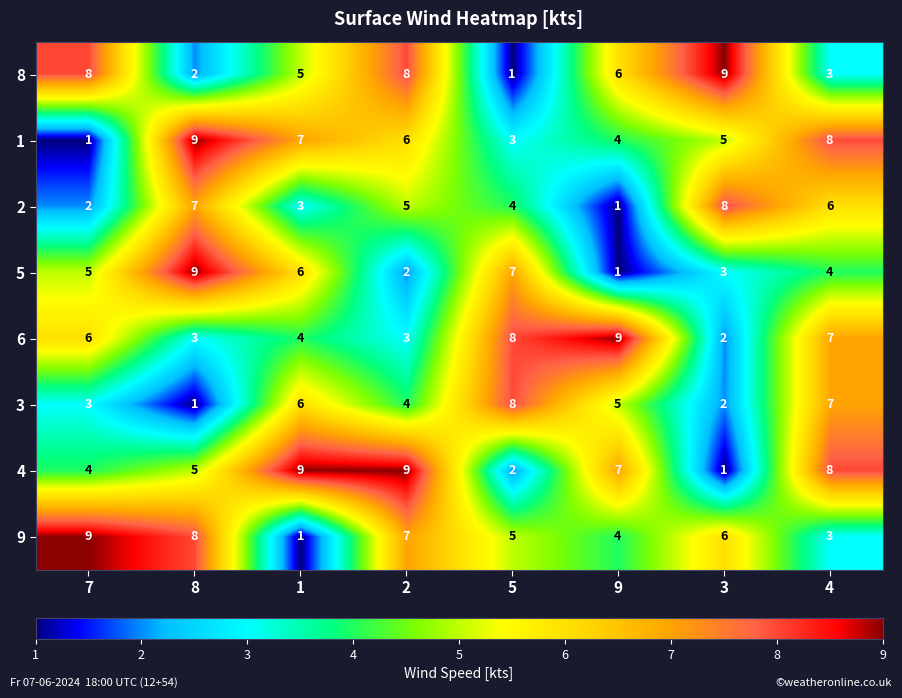

True or false: 6 has a value of 2 at 7.

False